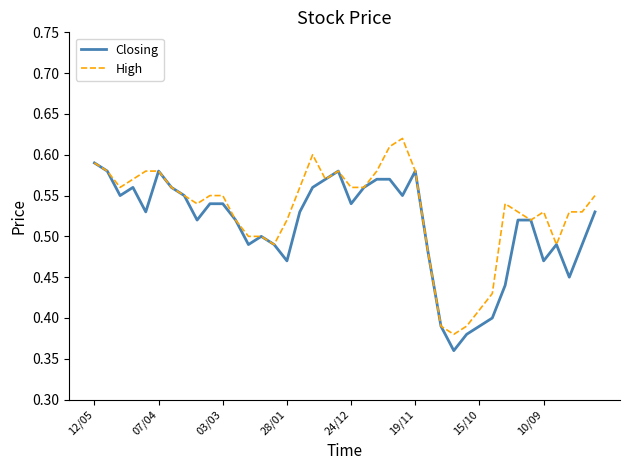

List the series in order of their overall mean, lowest first.

Closing, High